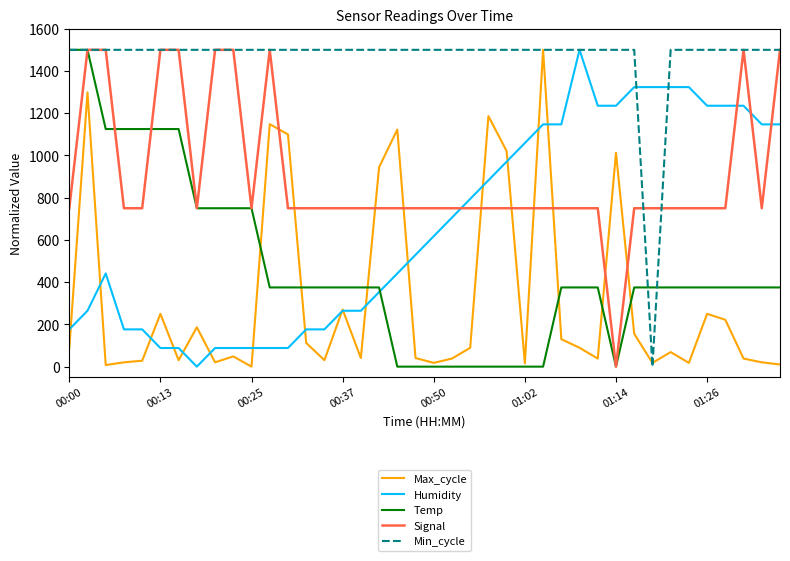

Which series has the largest total across all categories?

Min_cycle